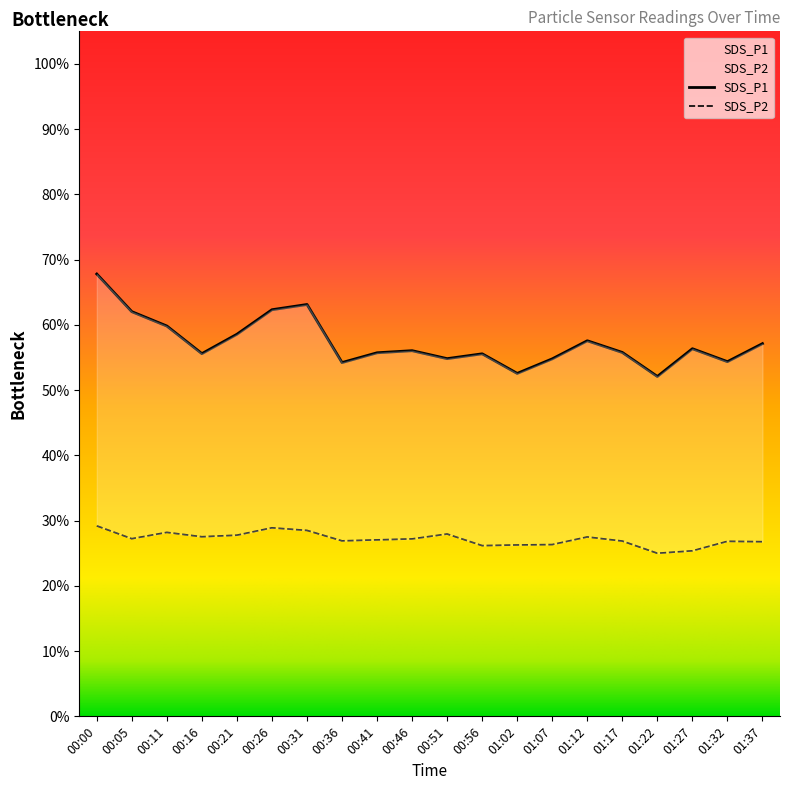

List the series in order of their overall mean, lowest first.

SDS_P2, SDS_P1